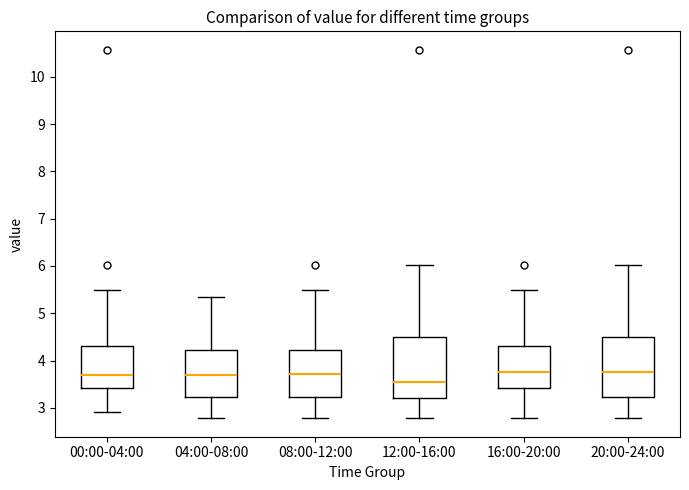

Reading left to right, read every box against the y-axis: the position of its median line, the range the box covers, and the ends of its whiskers. The values are not printed on the chart, so give them approximately, as read against the axis.

00:00-04:00: median 3.7, box 3.4 to 4.3, whiskers 2.9 to 5.5
04:00-08:00: median 3.7, box 3.2 to 4.2, whiskers 2.8 to 5.4
08:00-12:00: median 3.7, box 3.2 to 4.2, whiskers 2.8 to 5.5
12:00-16:00: median 3.6, box 3.2 to 4.5, whiskers 2.8 to 6.0
16:00-20:00: median 3.8, box 3.4 to 4.3, whiskers 2.8 to 5.5
20:00-24:00: median 3.8, box 3.2 to 4.5, whiskers 2.8 to 6.0